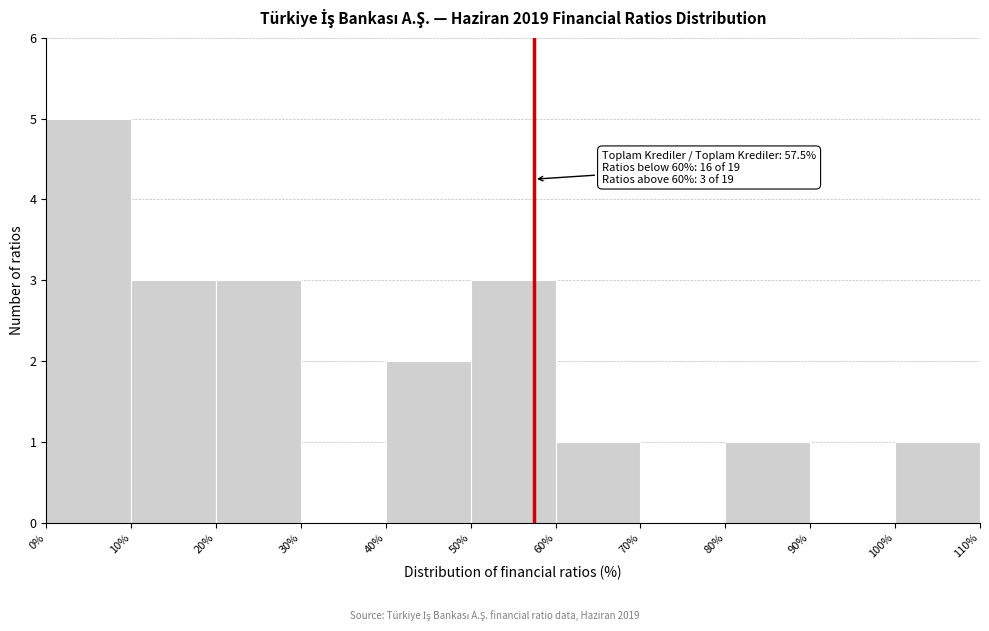

Over which range of the x-axis is the bar tallest?

0% to 10%